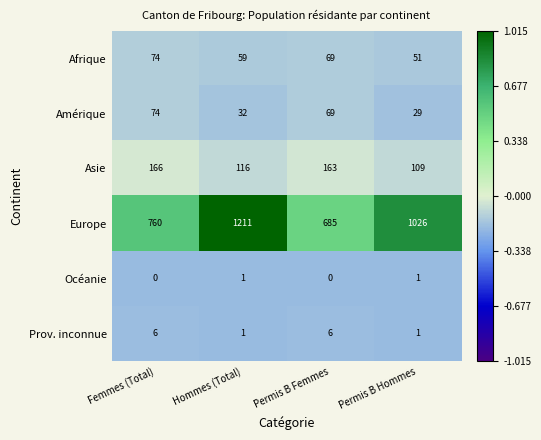

List the labels in order of Amérique value, smallest first.

Permis B Hommes, Hommes (Total), Permis B Femmes, Femmes (Total)